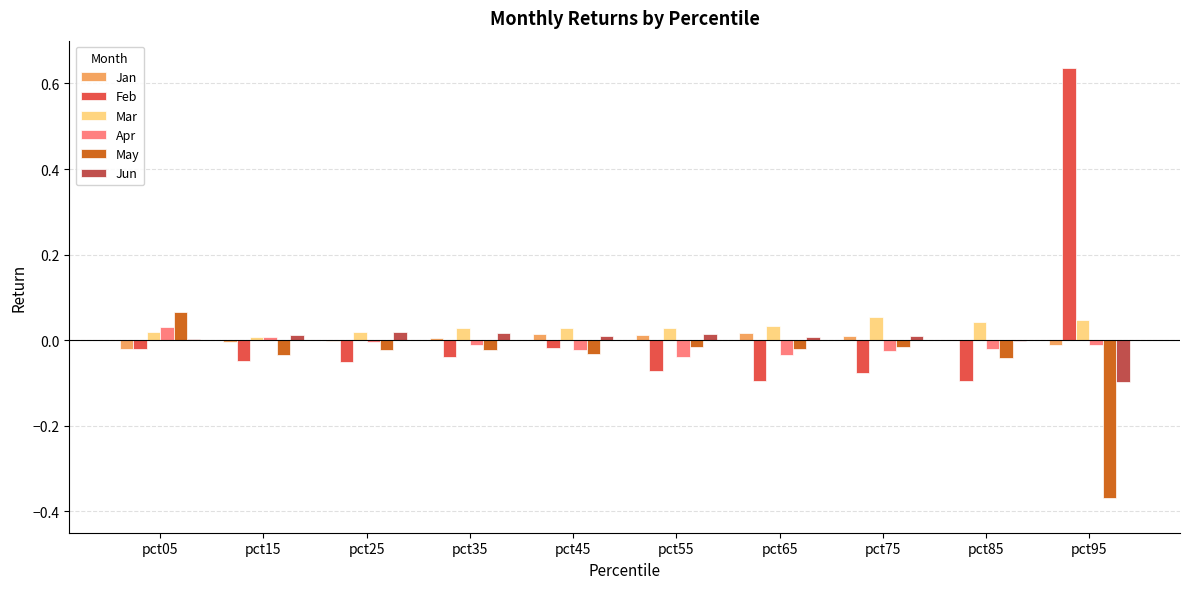

The Feb series shows -0.0 at pct35. True or false?

True